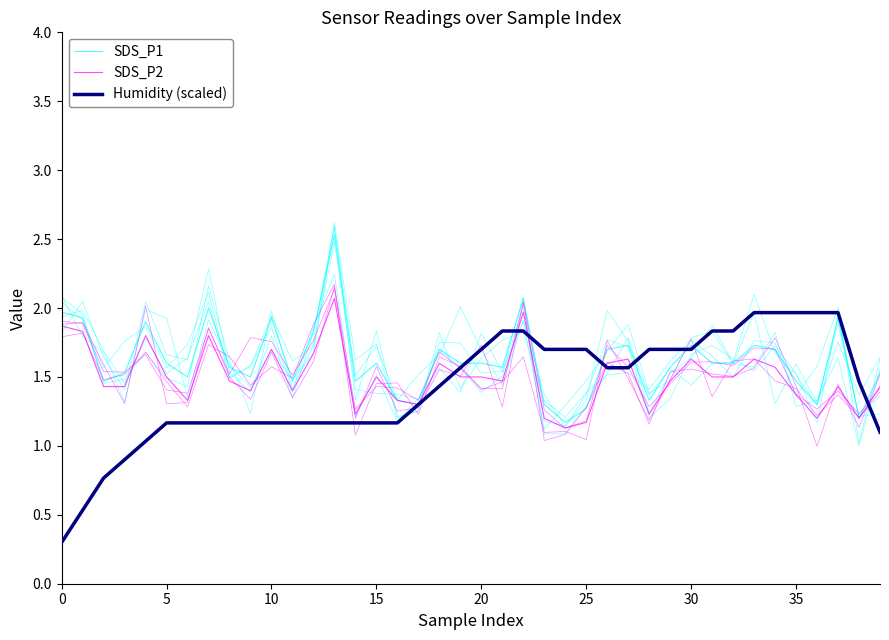

Does the chart display data point markers on the line(s)?

No